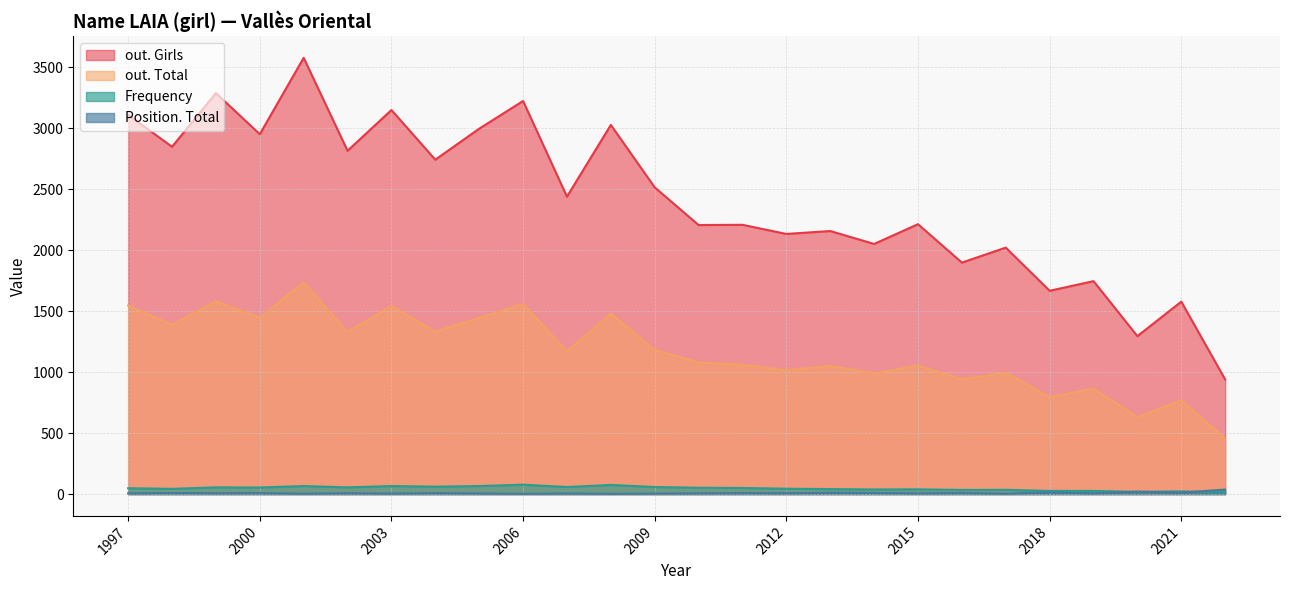

Which series changed the most between 2022 and 2015?

out. Girls